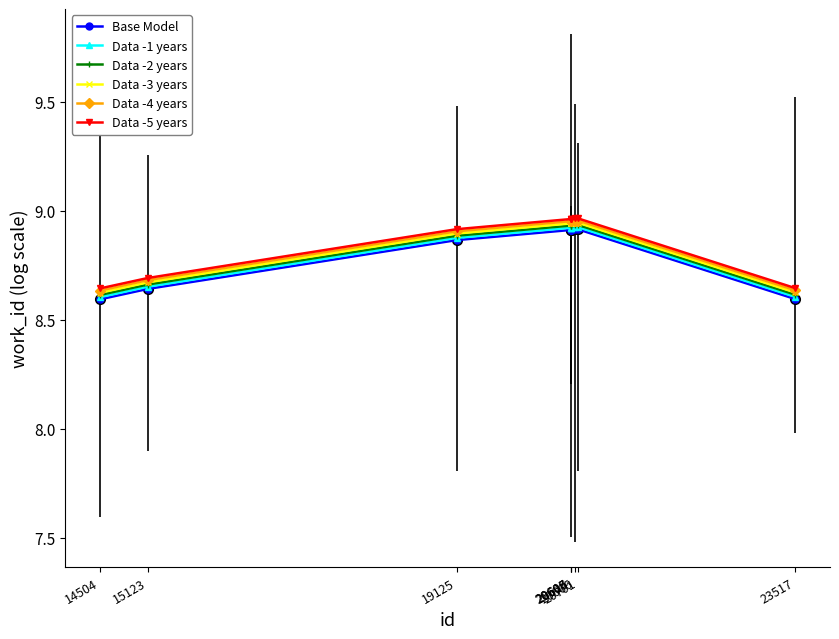

At how many categories does at least one series exceed 8?

9